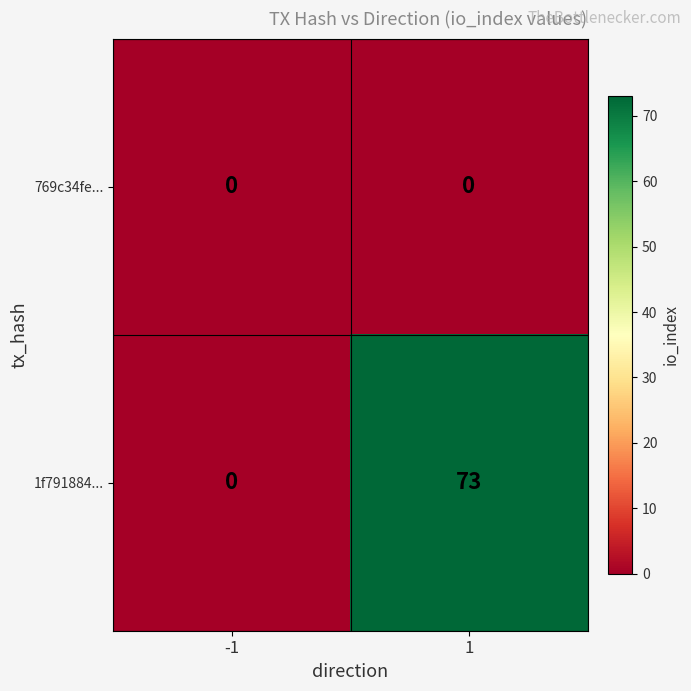

At how many categories does at least one series exceed 69?

1